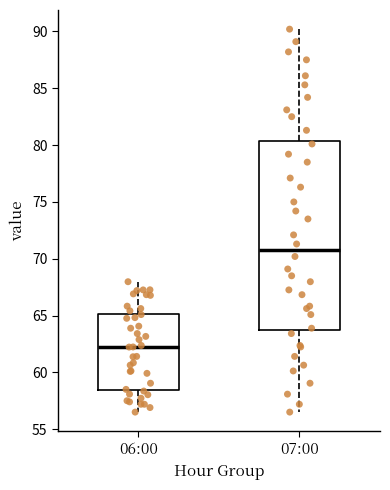

Which box's median line is the lowest?

06:00